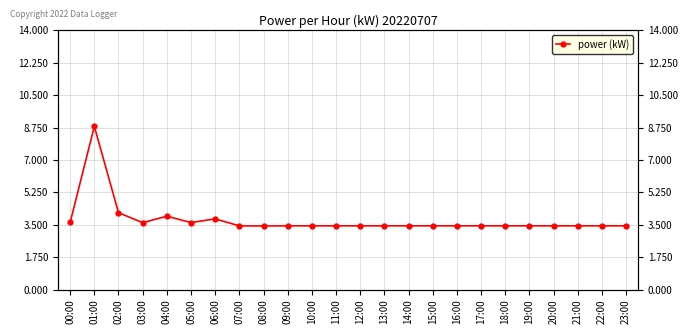

What is the label of the 7th point from the right?

17:00